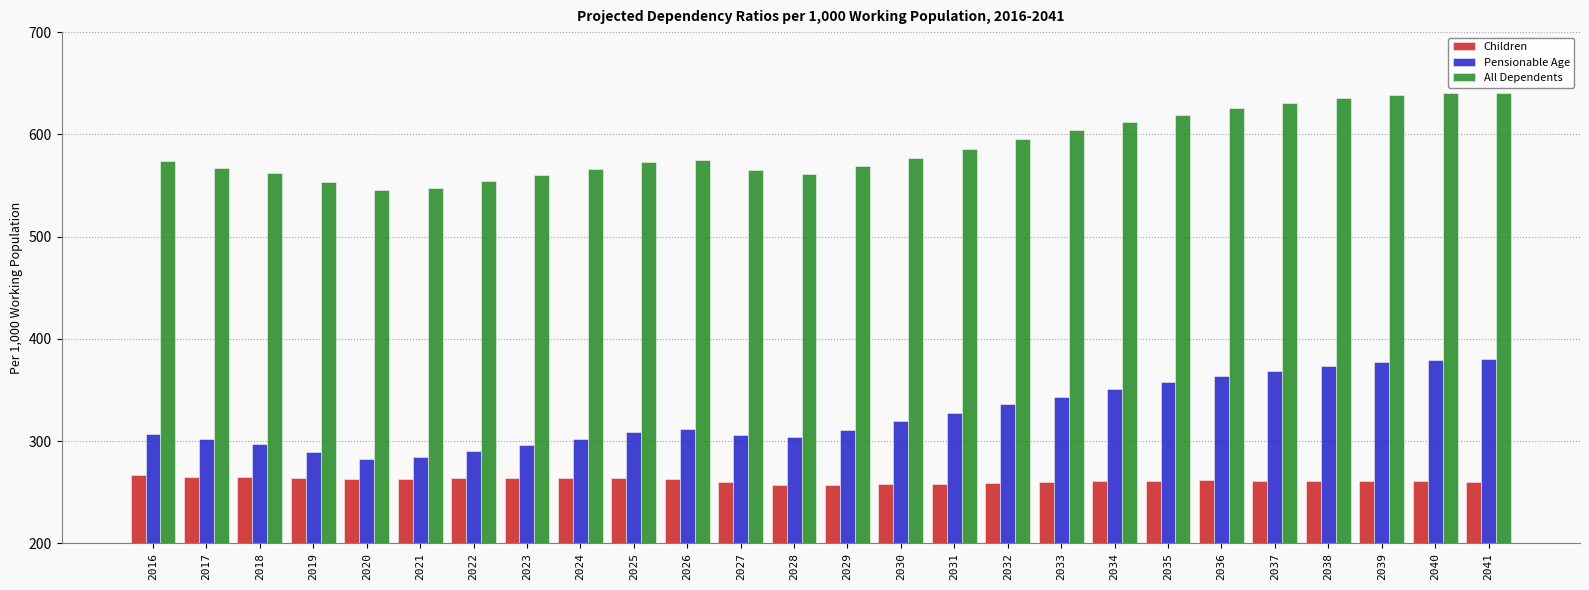

What is the difference between the highest and lowest values at 2037?

368.8